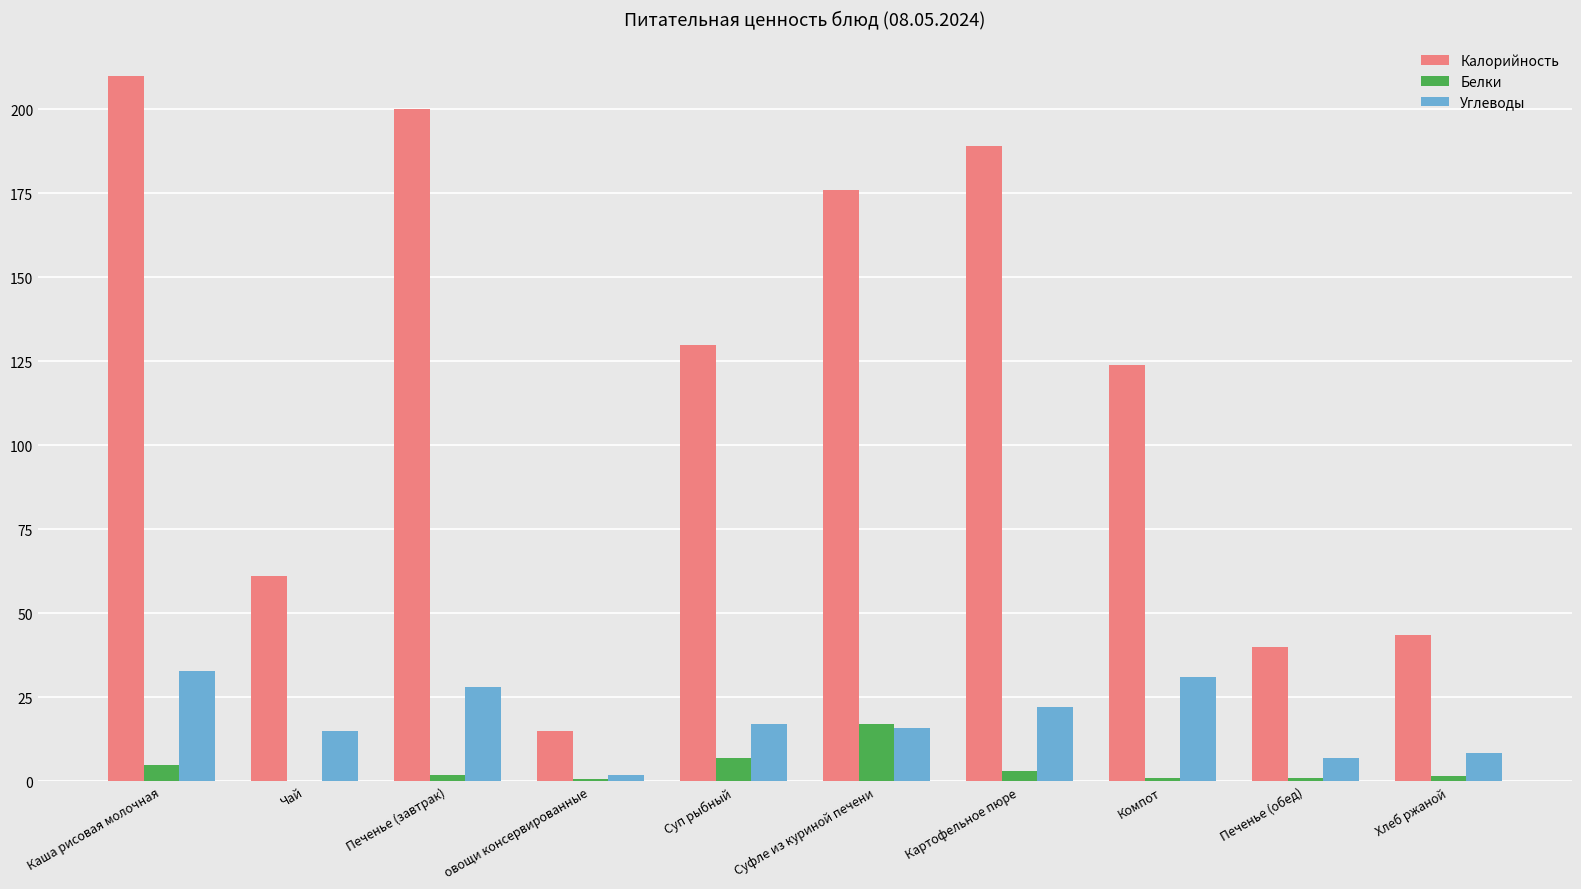

What is the spread (max minus min) of values at Каша рисовая молочная?

205.0